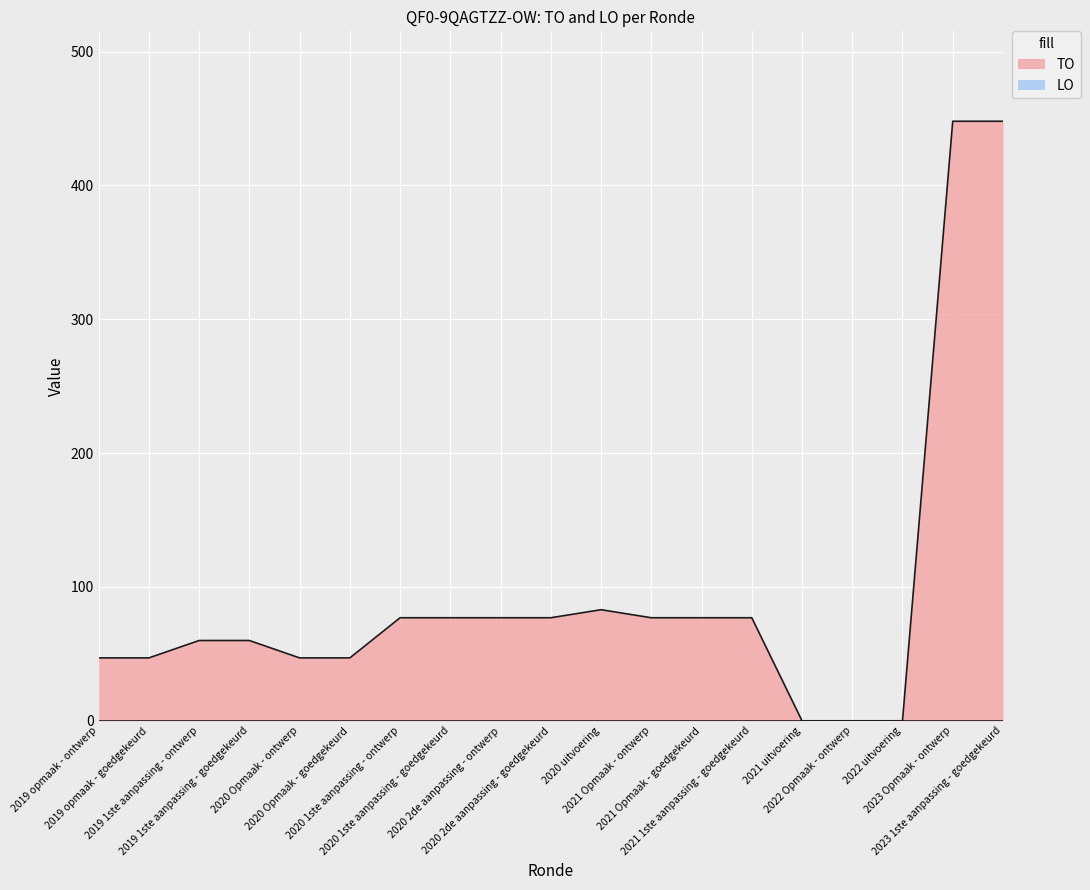

True or false: there are more than 2 points higher than both neighbors.

False